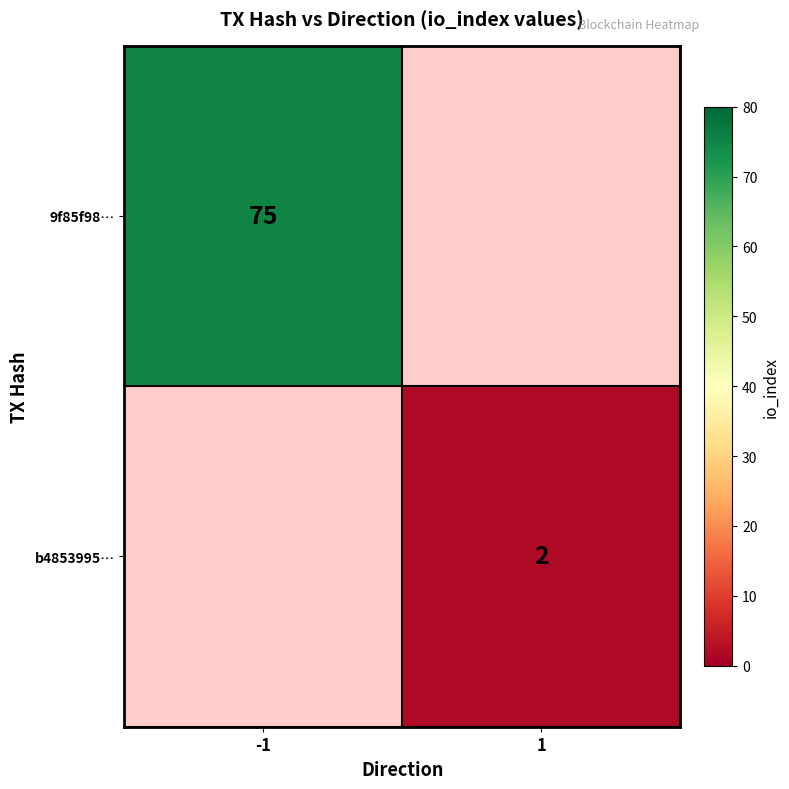

True or false: b4853995… has a value of 0 at 1.

False